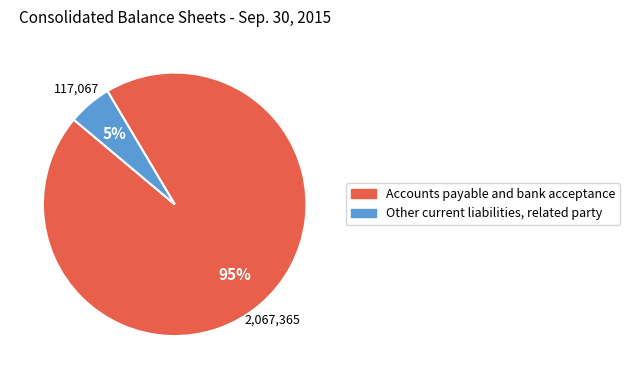

Count the number of slices in the pie.

2